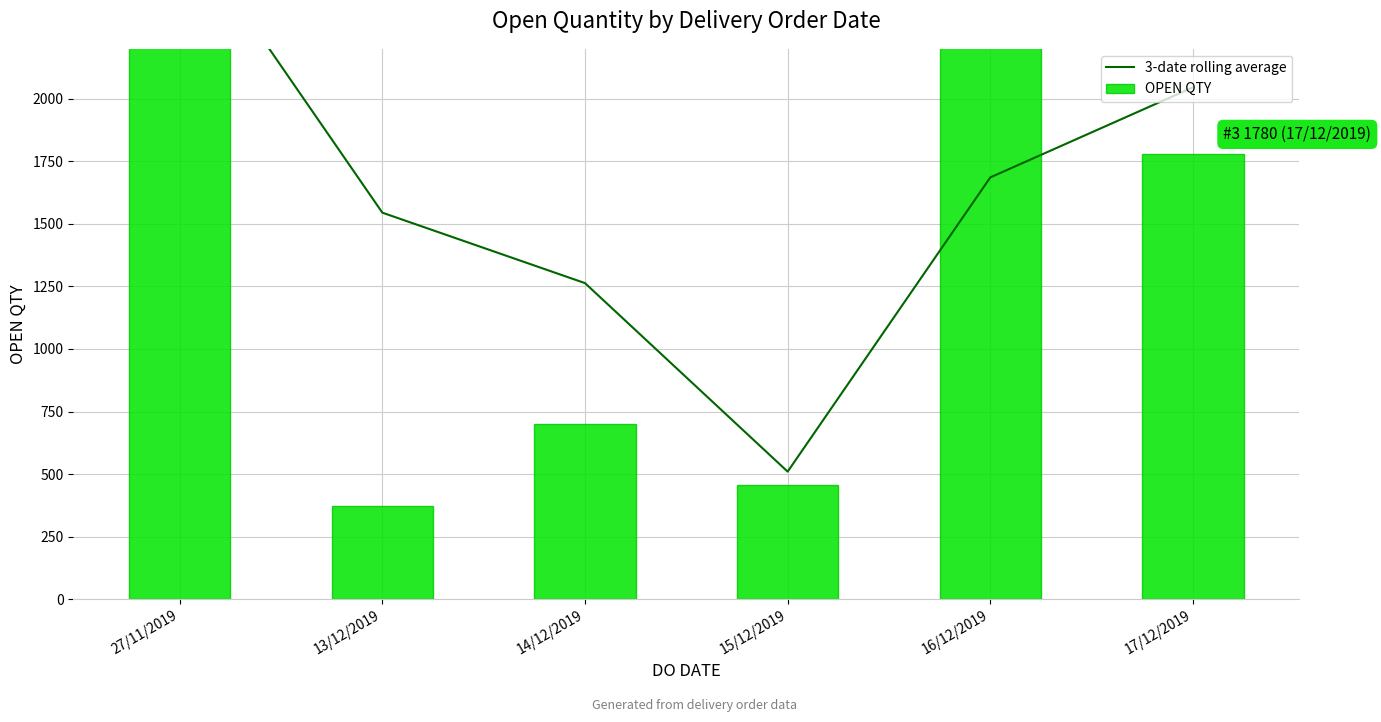

Between 13/12/2019 and 27/11/2019, which is larger?

27/11/2019